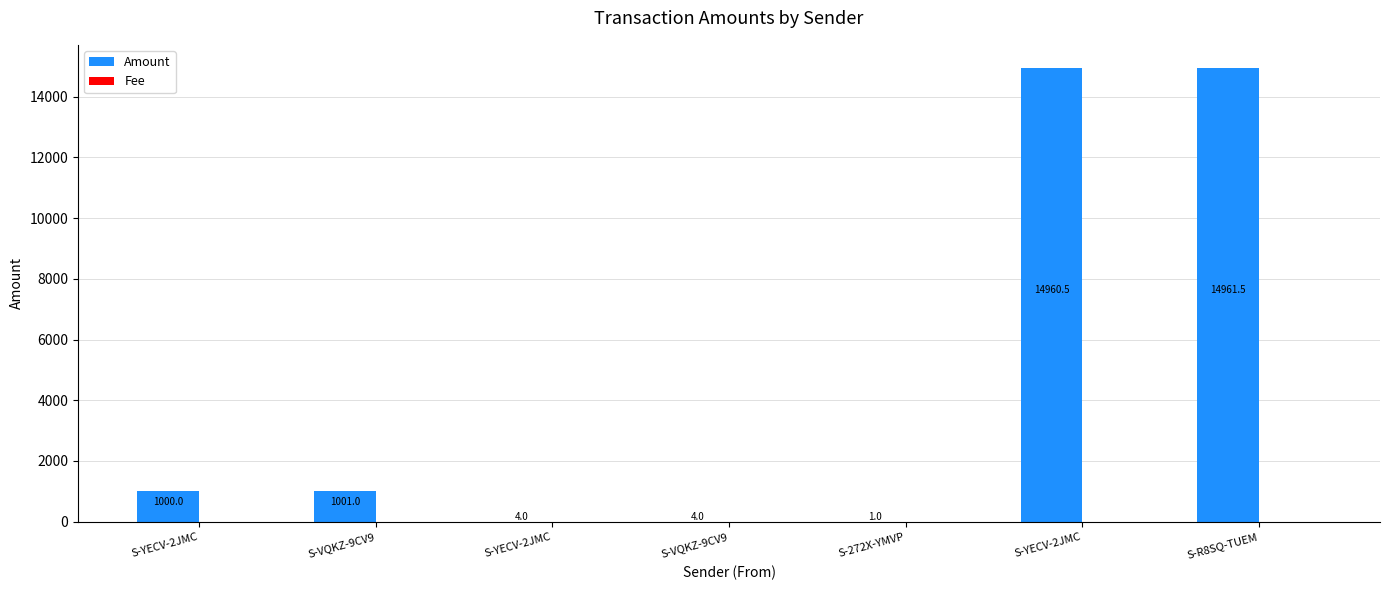

Count the number of data series in this chart.

2